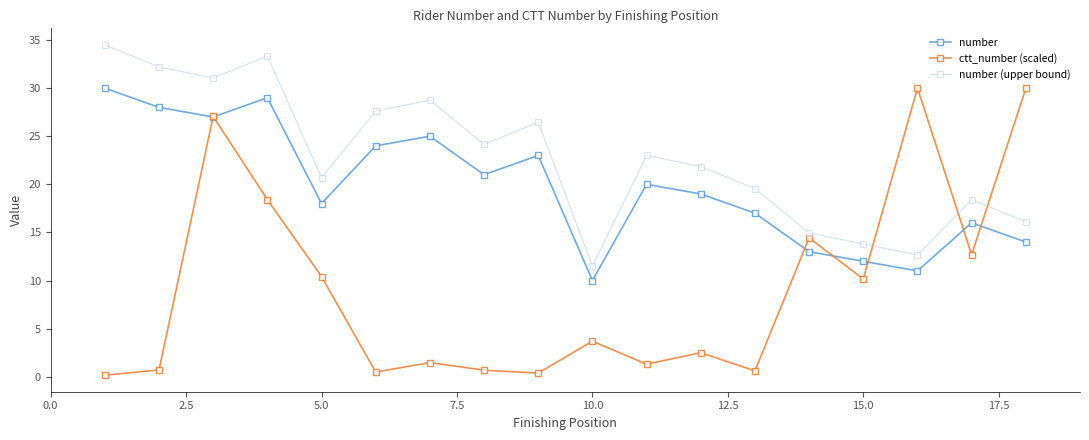

Which series has the widest spread of values?

ctt_number (scaled)